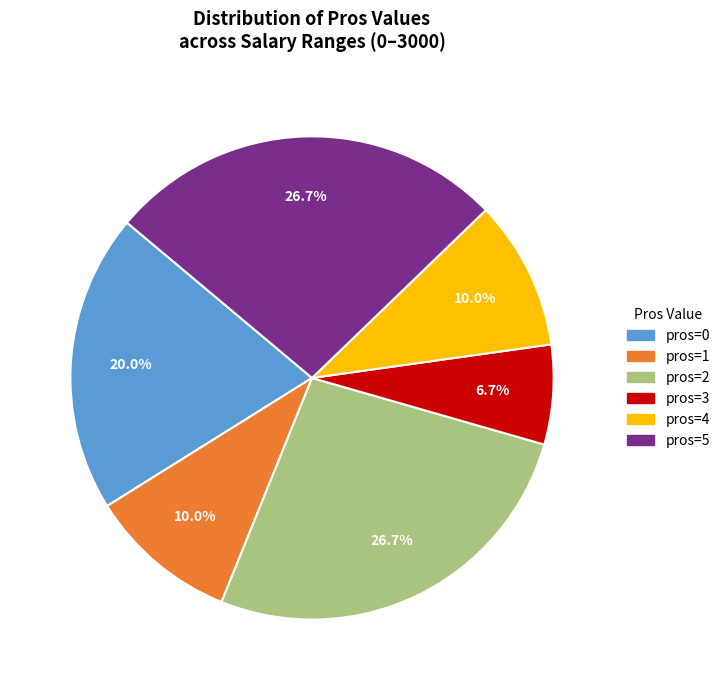

To the nearest percent, what is the difference between the largest and smallest slice percentages?

20%